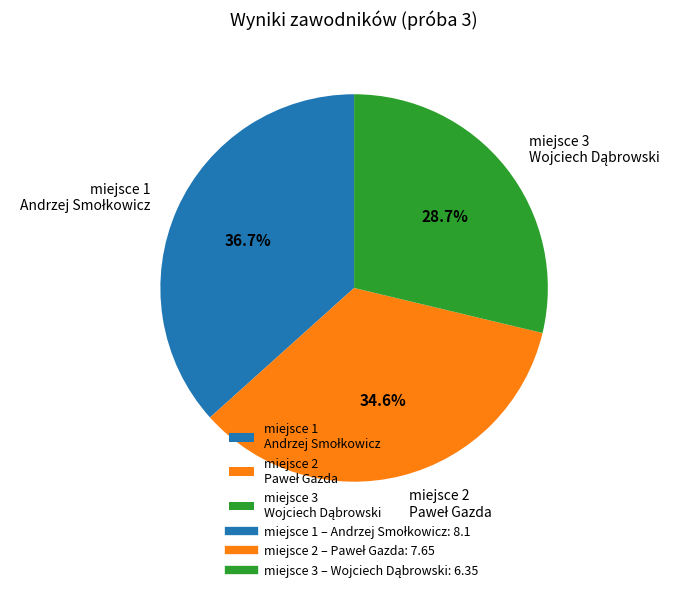

Is there a majority slice in this chart?

No